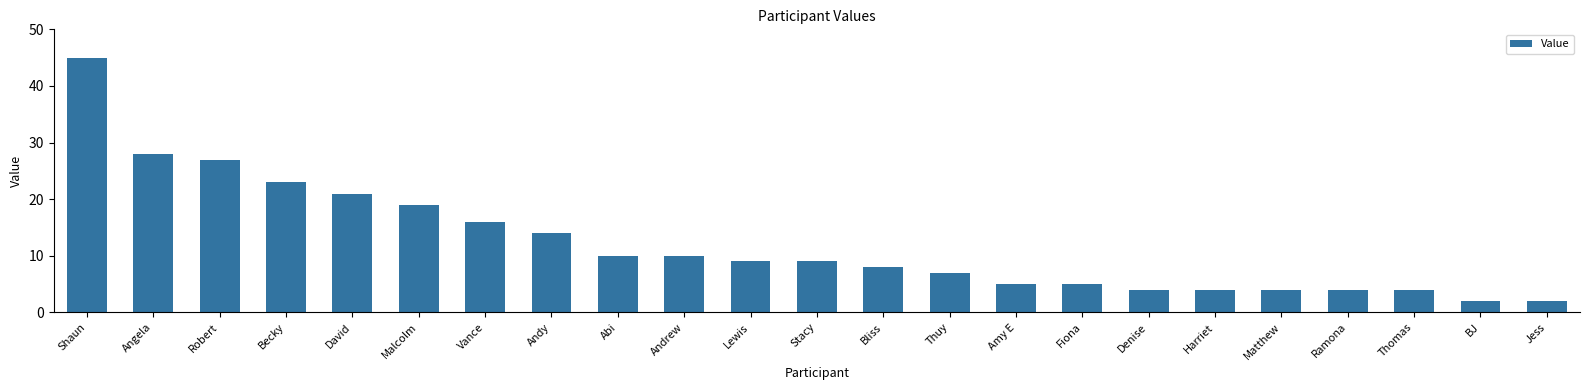

True or false: the data shows 10 at Abi.

True